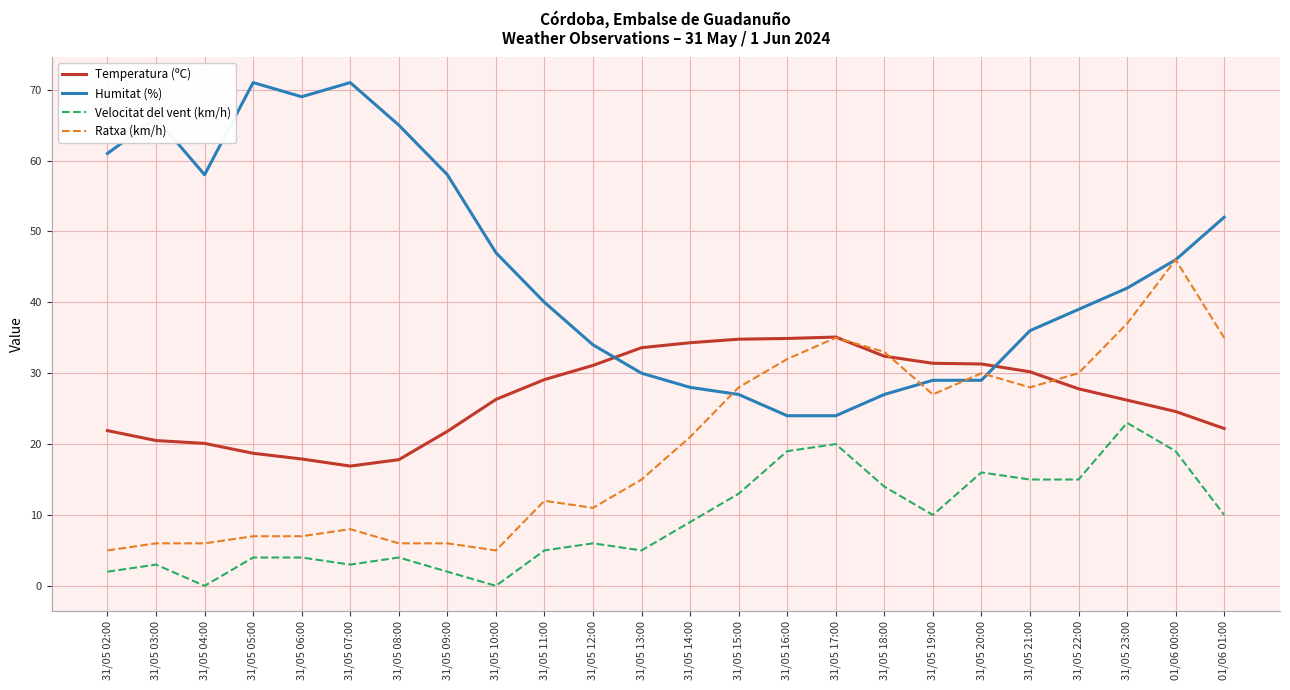

Where is the first local minimum for Humitat (%)?

31/05 04:00